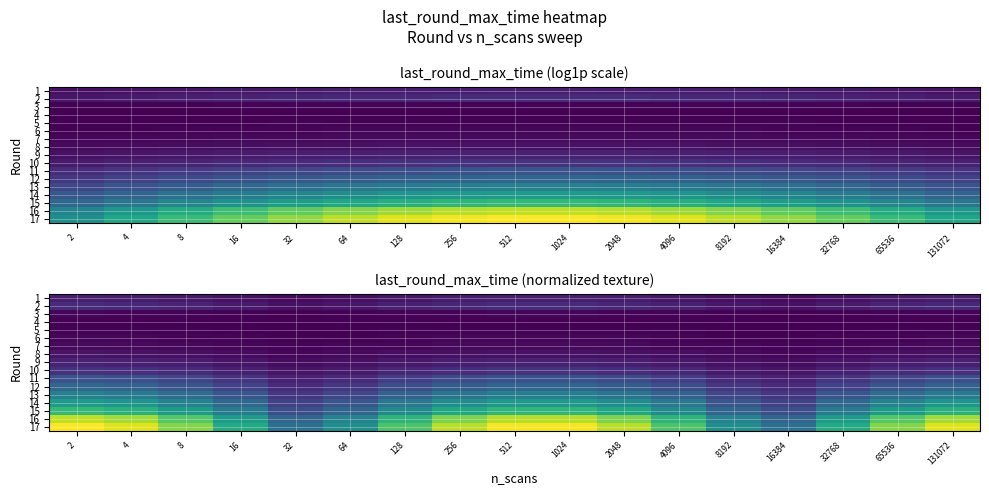

How many data points in 17 are less than 4?

6